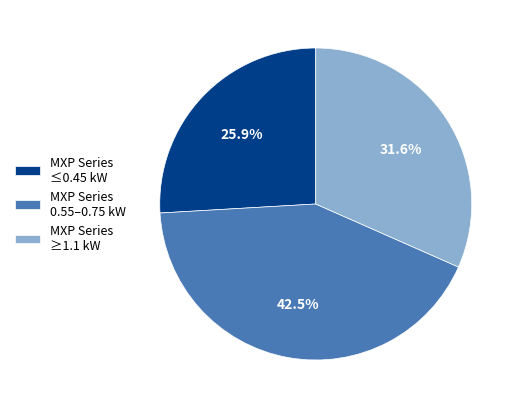

Does MXP Series ≥1.1 kW represent more than half of the total?

No